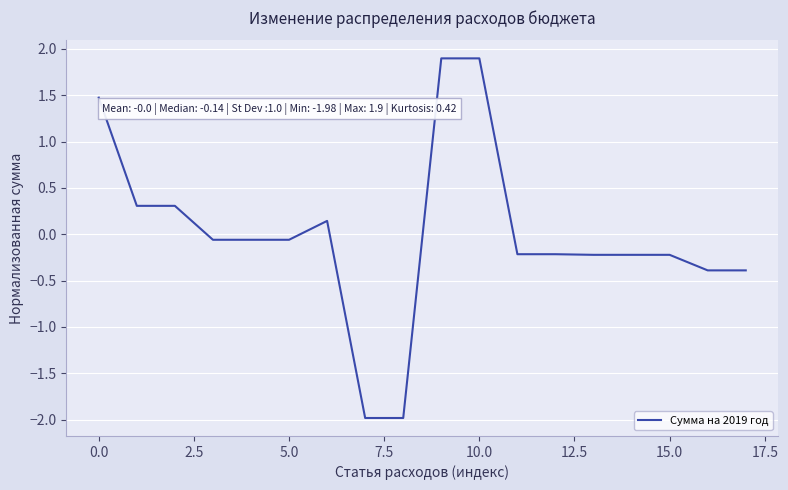

What is the minimum value shown in the chart?

-2.0